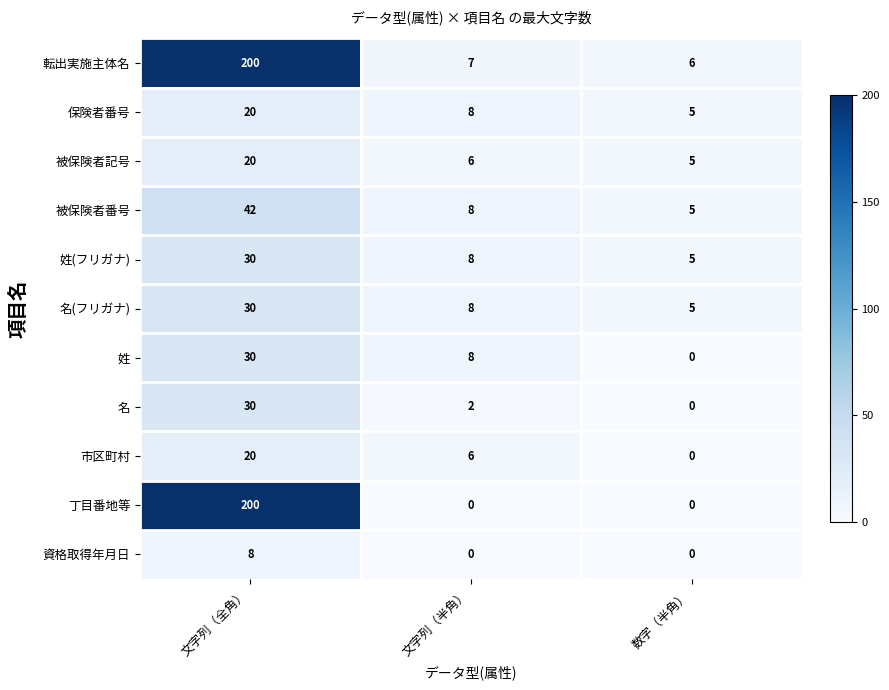

At which category is the sum across all series the highest?

文字列（全角）